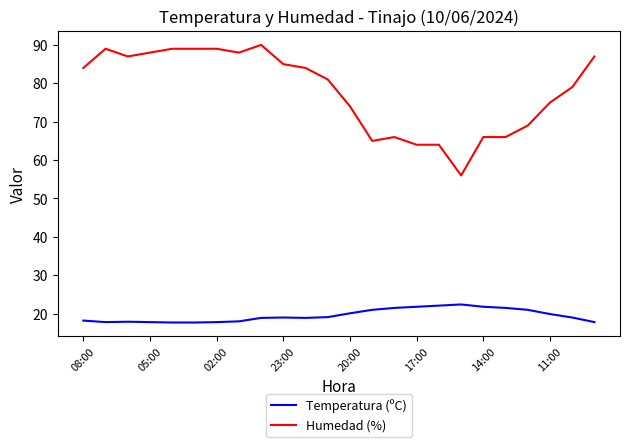

What is the difference between the maximum and minimum values in the Temperatura (ºC) series?

4.7